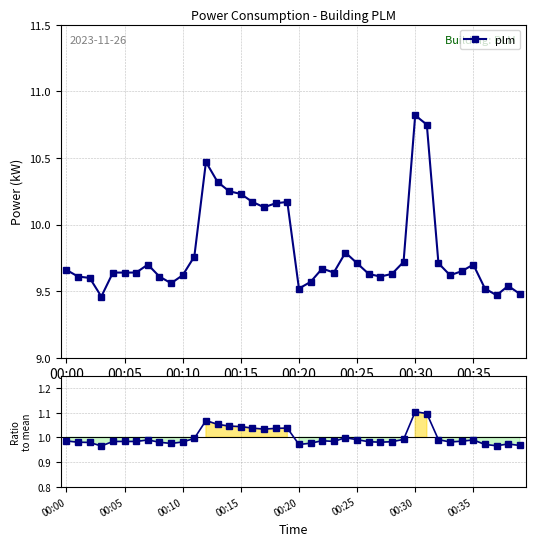

Rank the series by their average value, from highest to lowest.

plm, plm / mean